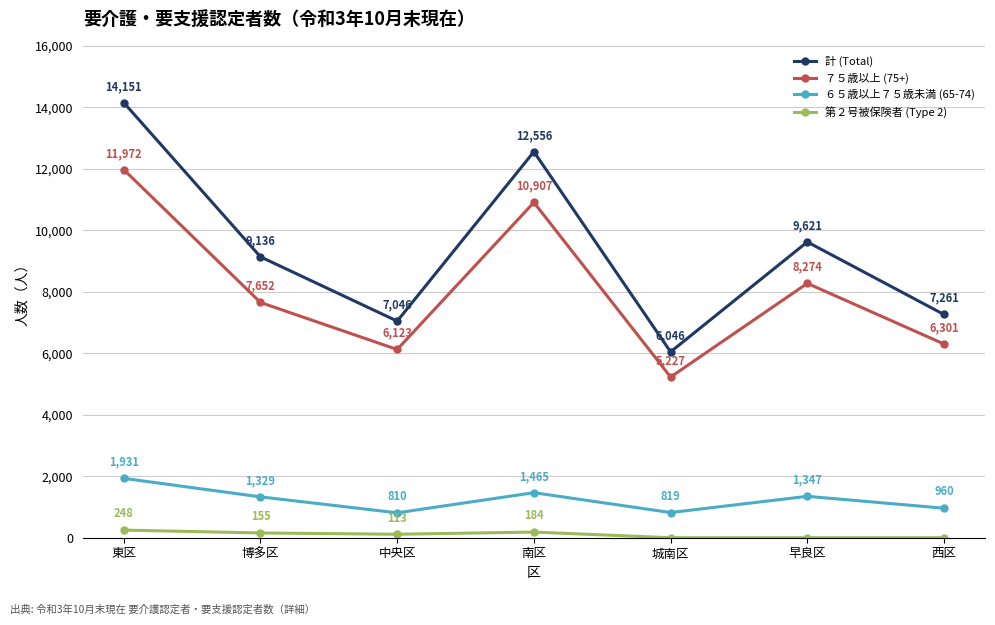

What is the sum of the ６５歳以上７５歳未満 (65-74) values at 東区 and 博多区?

3260